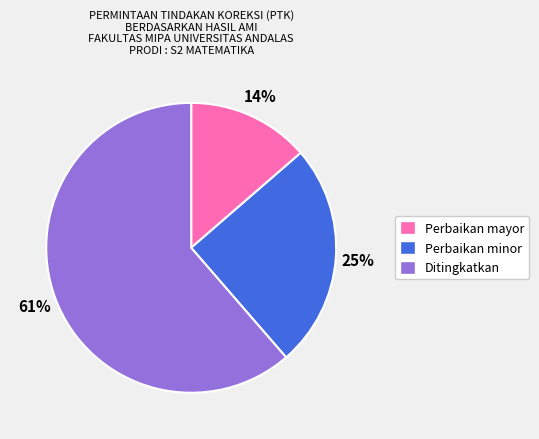

To the nearest percent, what is the combined percentage of Perbaikan minor and Ditingkatkan?

86%